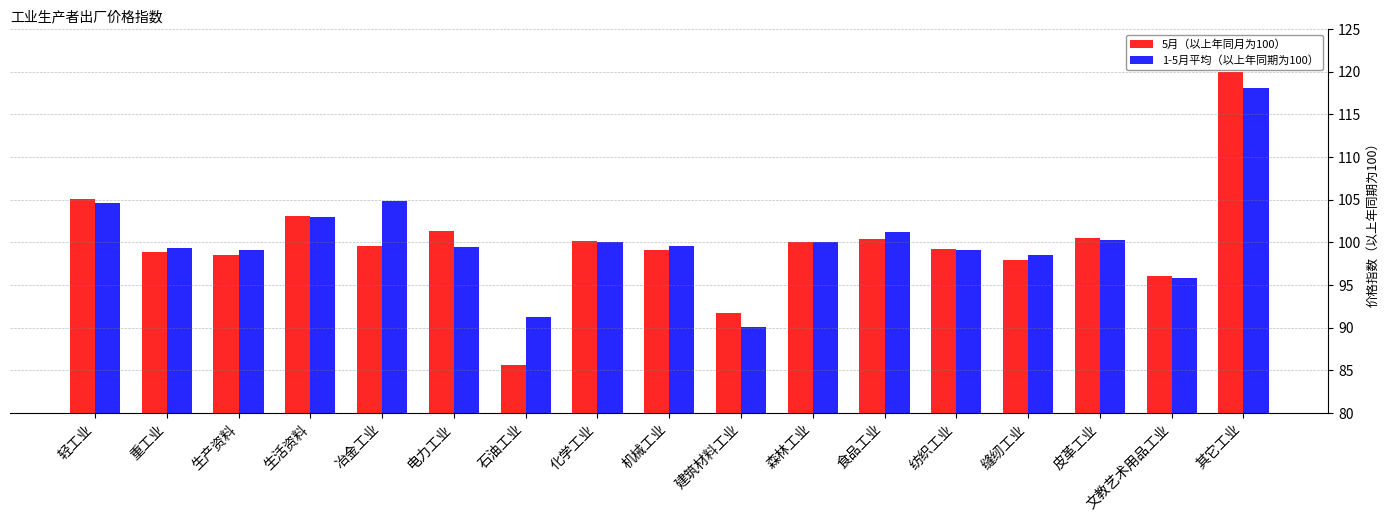

How many series are shown in this chart?

2